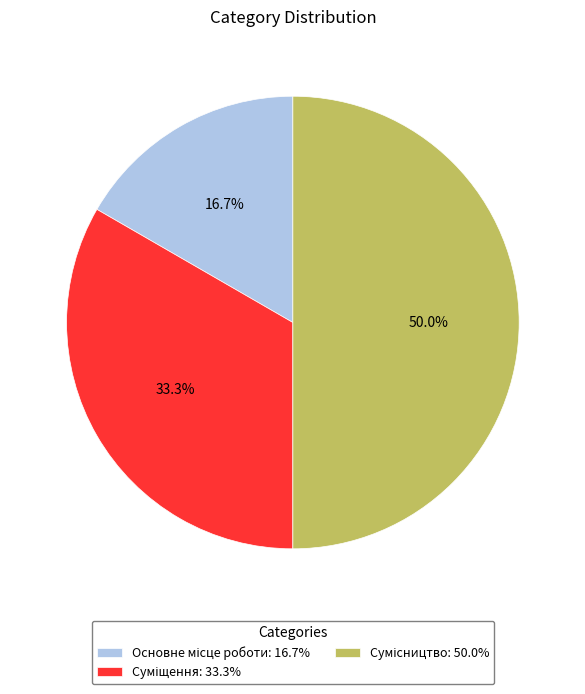

Which category has the smallest portion of the pie?

Основне місце роботи